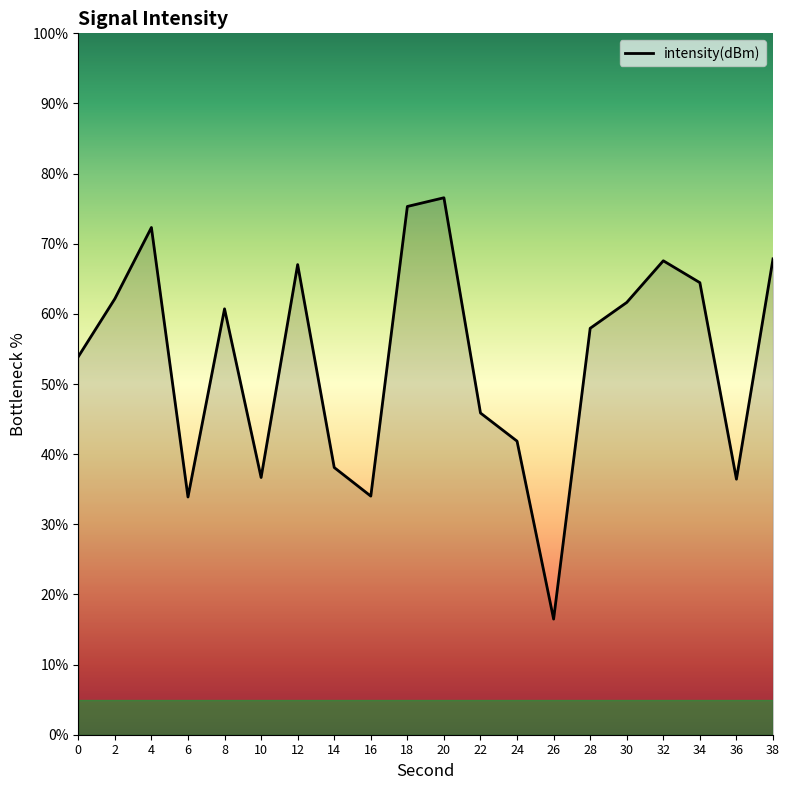

Between 18 and 34, which is larger?

18